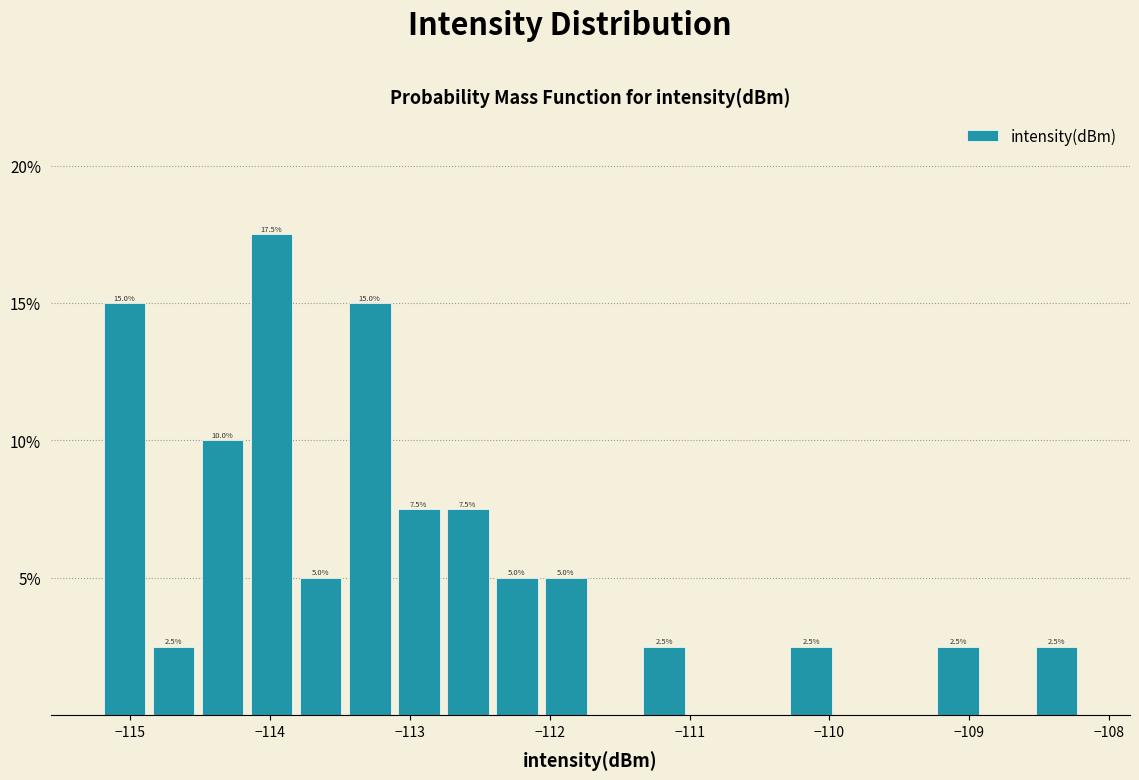

Around what value on the x-axis is the tallest bar? Give the approximate position of its centre, as read against the axis.

-114.0